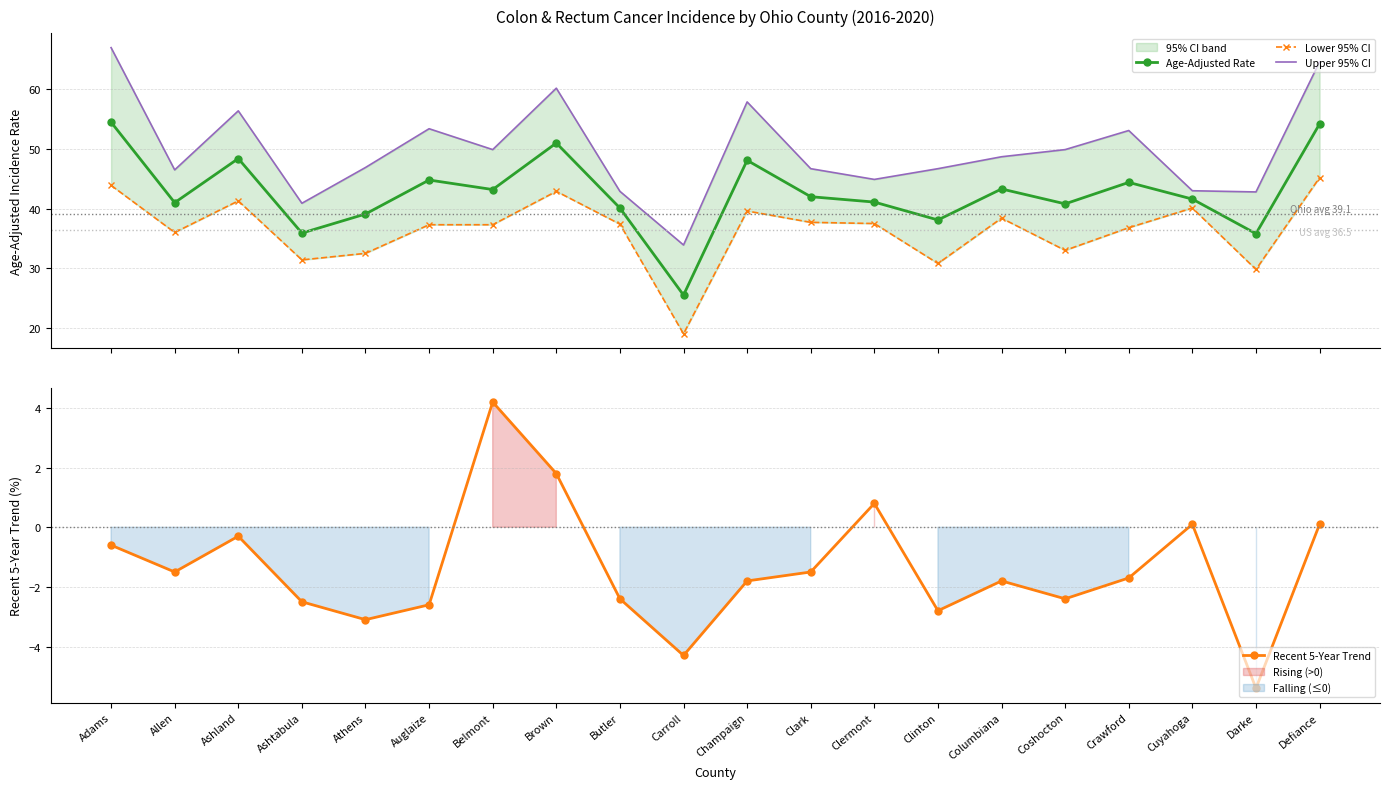

Does the chart have visible grid lines?

Yes